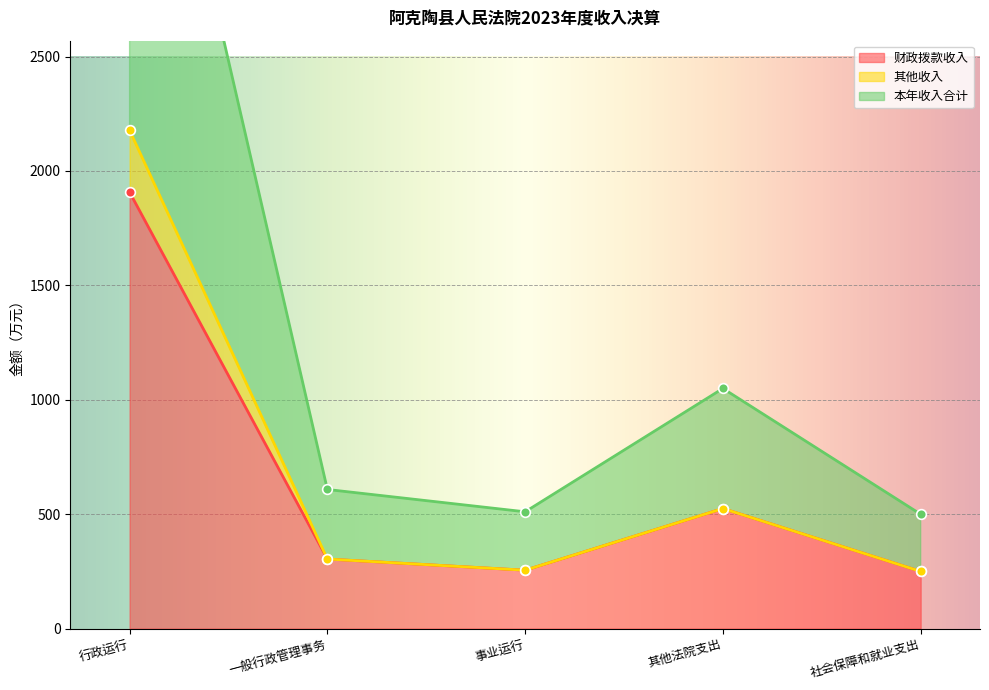

What value does the 财政拨款收入 series have at 事业运行?

255.2